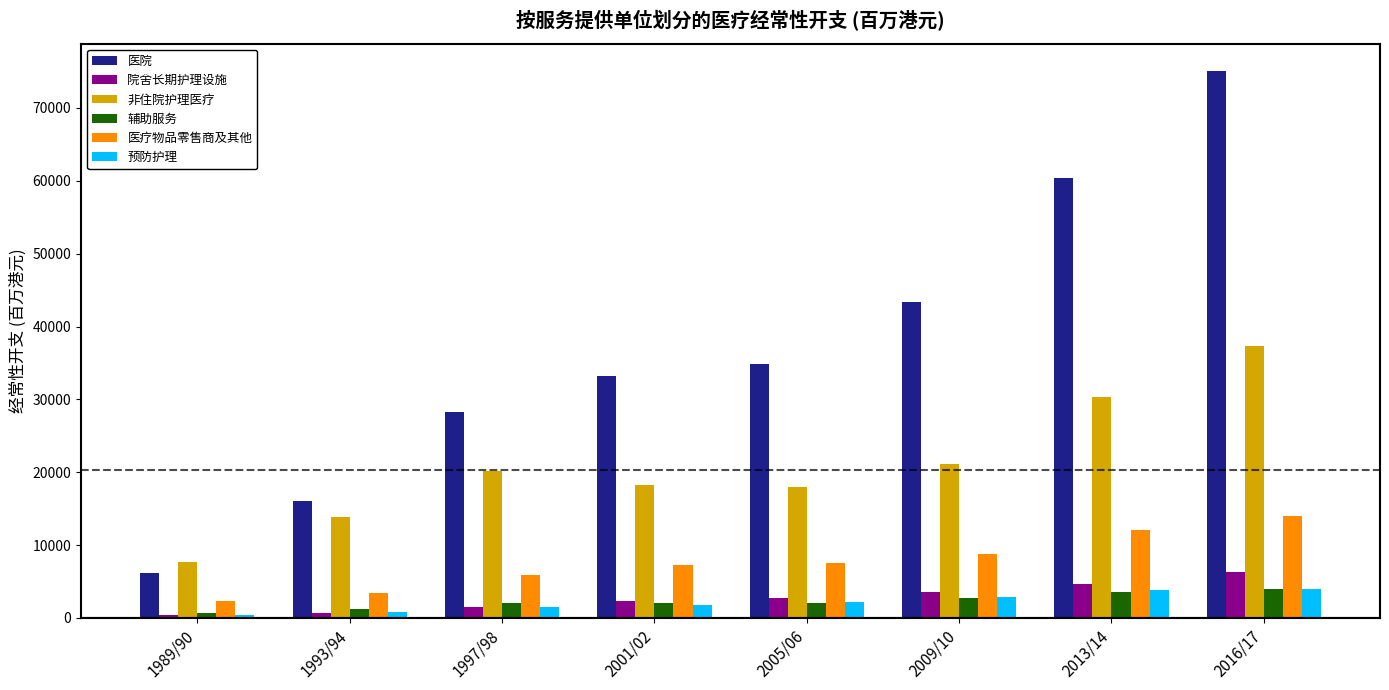

Which series has the widest spread of values?

医院